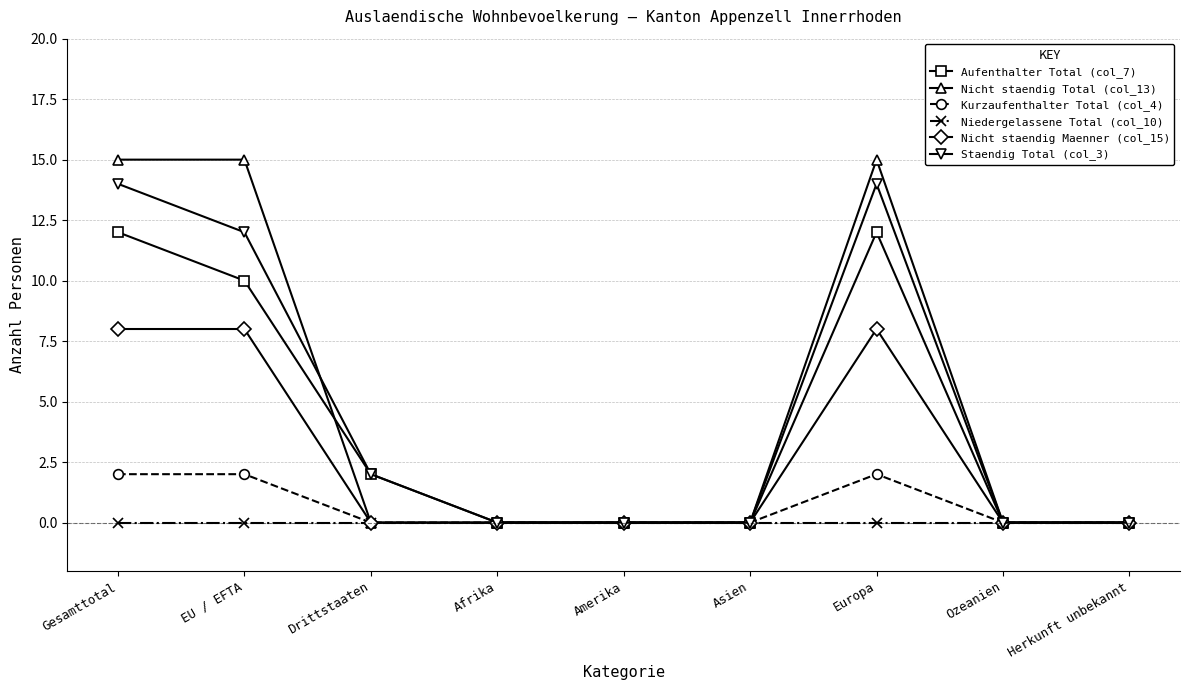

Reading right to left, list all the values displayed in this chart.

Aufenthalter Total (col_7): Herkunft unbekannt=0	Ozeanien=0	Europa=12	Asien=0	Amerika=0	Afrika=0	Drittstaaten=2	EU / EFTA=10	Gesamttotal=12
Nicht staendig Total (col_13): Herkunft unbekannt=0	Ozeanien=0	Europa=15	Asien=0	Amerika=0	Afrika=0	Drittstaaten=0	EU / EFTA=15	Gesamttotal=15
Kurzaufenthalter Total (col_4): Herkunft unbekannt=0	Ozeanien=0	Europa=2	Asien=0	Amerika=0	Afrika=0	Drittstaaten=0	EU / EFTA=2	Gesamttotal=2
Niedergelassene Total (col_10): Herkunft unbekannt=0	Ozeanien=0	Europa=0	Asien=0	Amerika=0	Afrika=0	Drittstaaten=0	EU / EFTA=0	Gesamttotal=0
Nicht staendig Maenner (col_15): Herkunft unbekannt=0	Ozeanien=0	Europa=8	Asien=0	Amerika=0	Afrika=0	Drittstaaten=0	EU / EFTA=8	Gesamttotal=8
Staendig Total (col_3): Herkunft unbekannt=0	Ozeanien=0	Europa=14	Asien=0	Amerika=0	Afrika=0	Drittstaaten=2	EU / EFTA=12	Gesamttotal=14